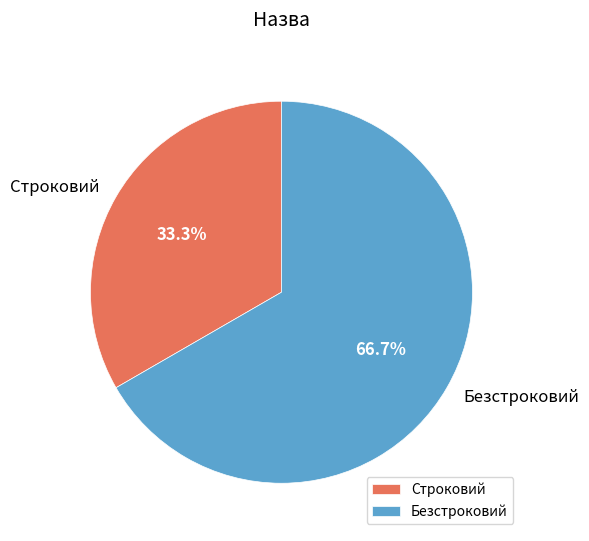

Rank the categories by value from highest to lowest.

Безстроковий, Строковий